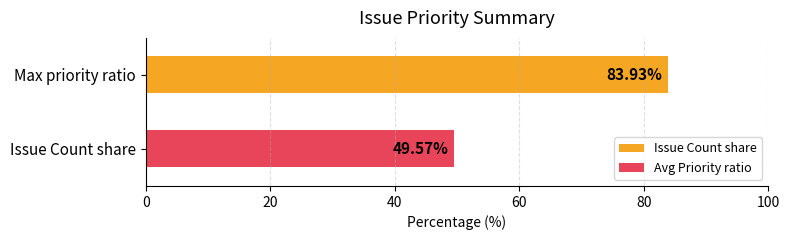

Which series has the largest range (max minus min)?

Issue Count share